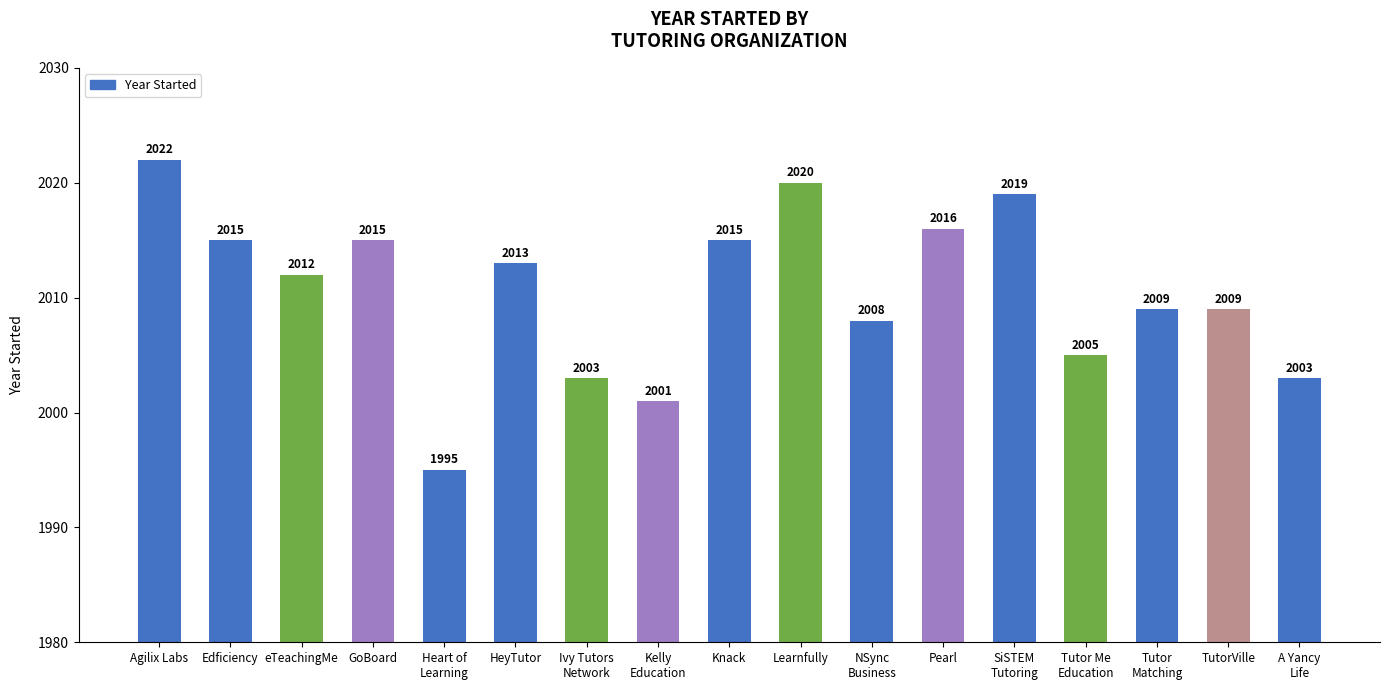

What is the maximum value shown in the chart?

2022